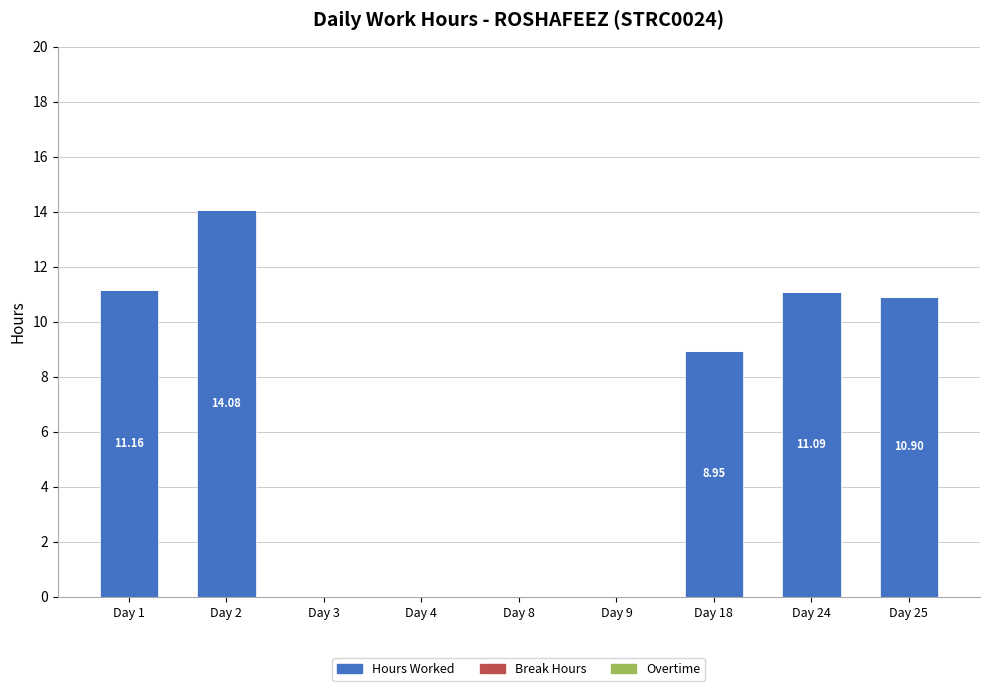

Which has a higher value, Day 18 or Day 2?

Day 2